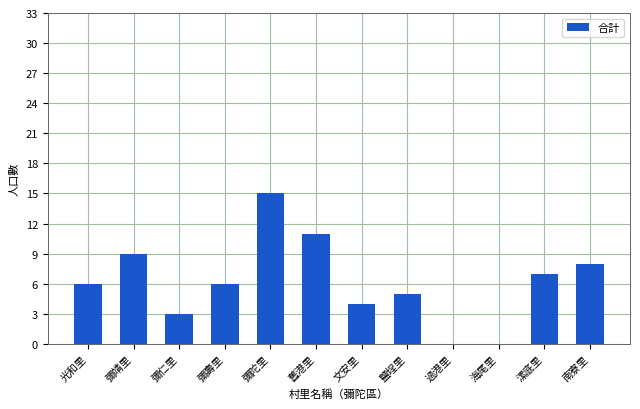

What is the maximum value shown in the chart?

15